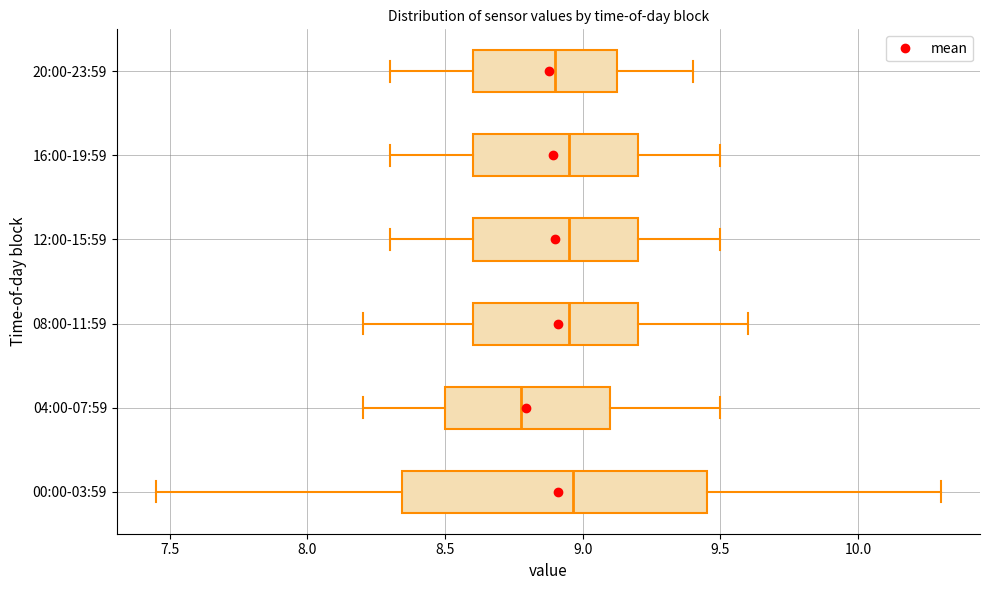

Reading bottom to top, read every box against the x-axis: the position of its median line, the range the box covers, and the ends of its whiskers. The values are not printed on the chart, so give them approximately, as read against the axis.

00:00-03:59: median 8.95, box 8.35 to 9.45, whiskers 7.45 to 10.30
04:00-07:59: median 8.80, box 8.50 to 9.10, whiskers 8.20 to 9.50
08:00-11:59: median 8.95, box 8.60 to 9.20, whiskers 8.20 to 9.60
12:00-15:59: median 8.95, box 8.60 to 9.20, whiskers 8.30 to 9.50
16:00-19:59: median 8.95, box 8.60 to 9.20, whiskers 8.30 to 9.50
20:00-23:59: median 8.90, box 8.60 to 9.15, whiskers 8.30 to 9.40